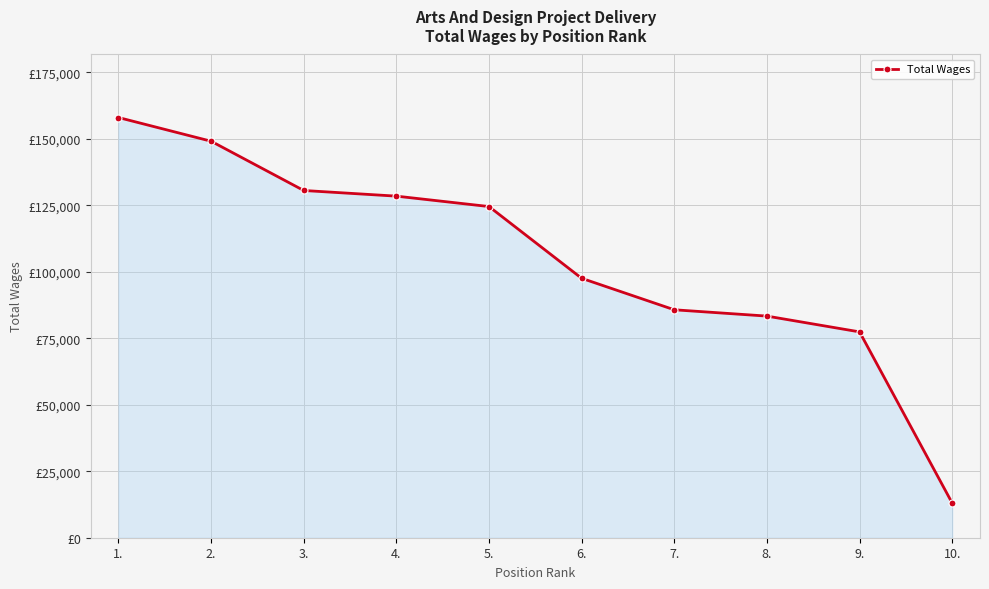

Does the chart have visible grid lines?

Yes